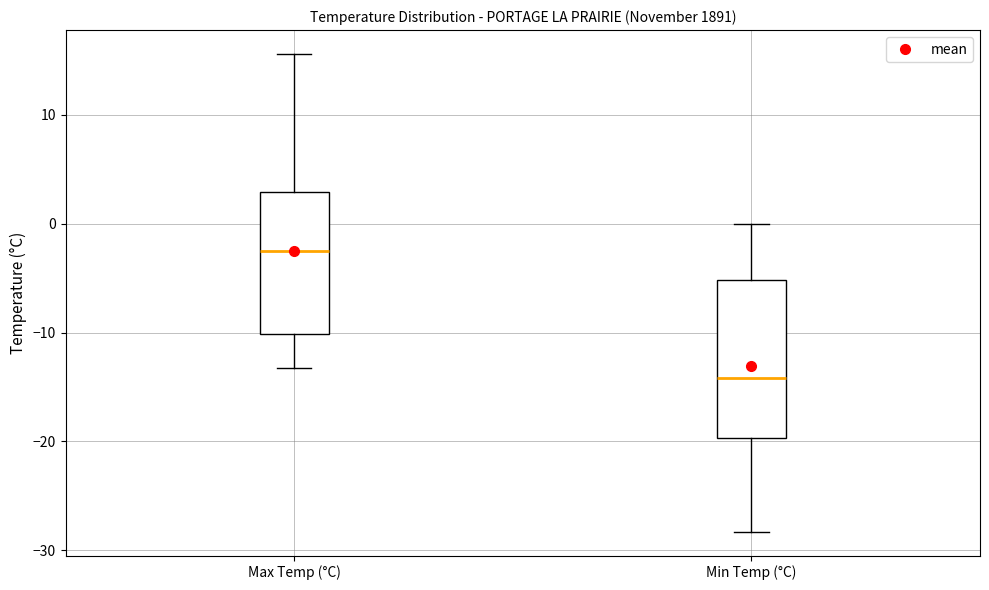

Comparing the boxes themselves (not the whiskers), which one is the tallest?

Min Temp (°C)